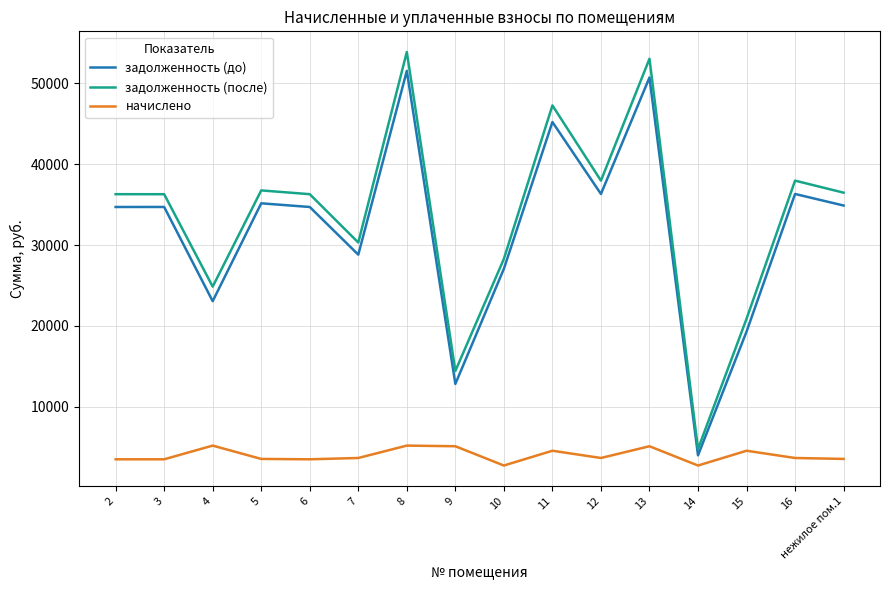

What is the total value across all series at 11?

97057.7